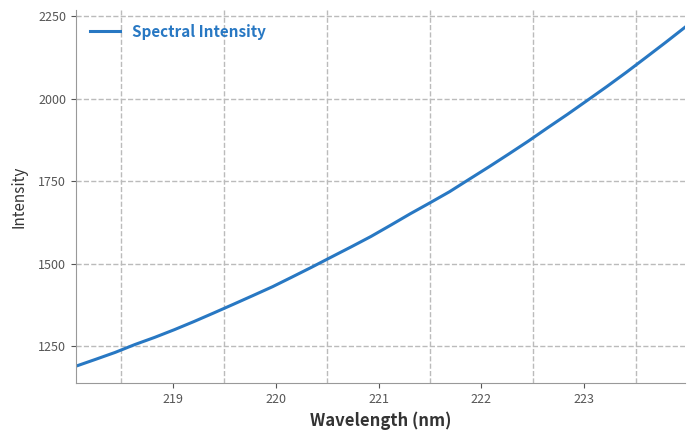

What is the difference between the maximum and minimum values?

1027.1